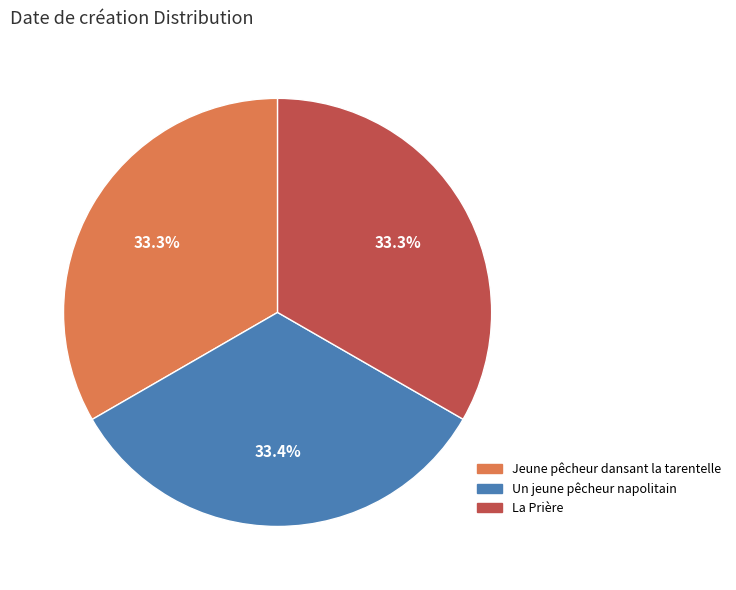

Count the number of slices in the pie.

3